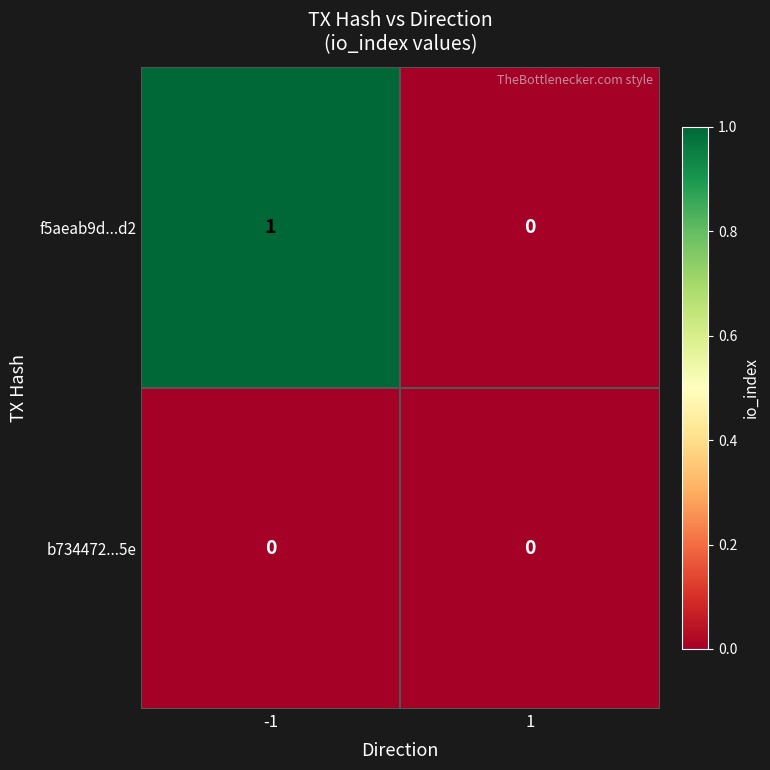

Rank the series by their average value, from lowest to highest.

b734472...5e, f5aeab9d...d2